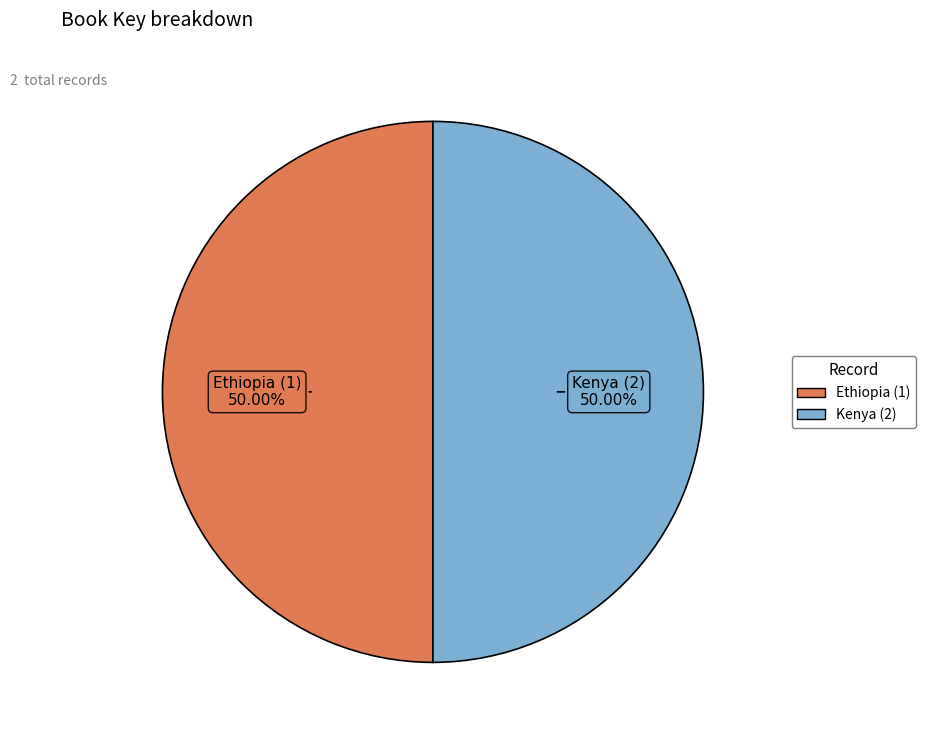

To the nearest percent, what is the combined percentage of Kenya (2) and Ethiopia (1)?

100%